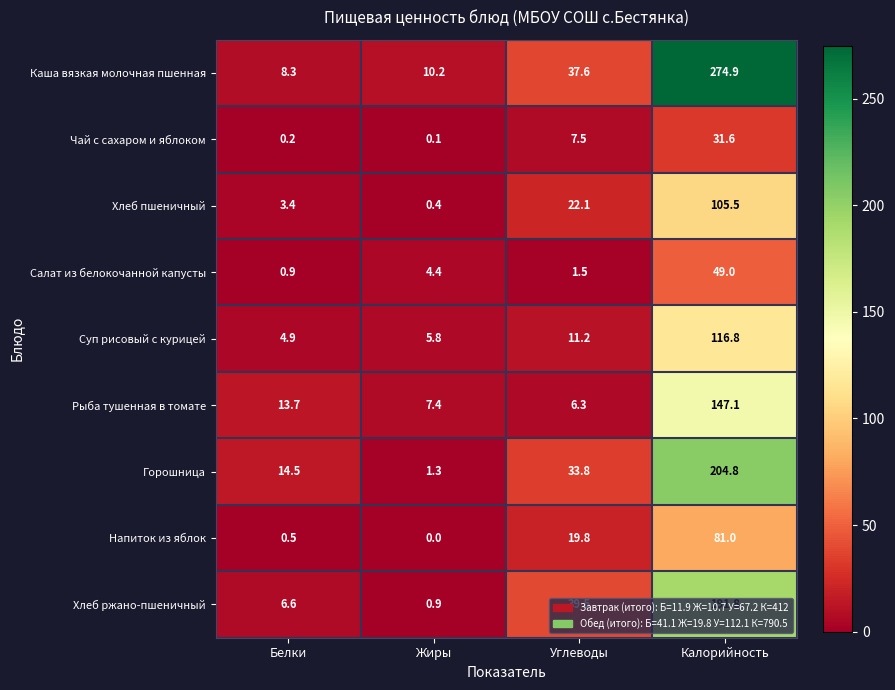

Which series has the largest range (max minus min)?

Каша вязкая молочная пшенная